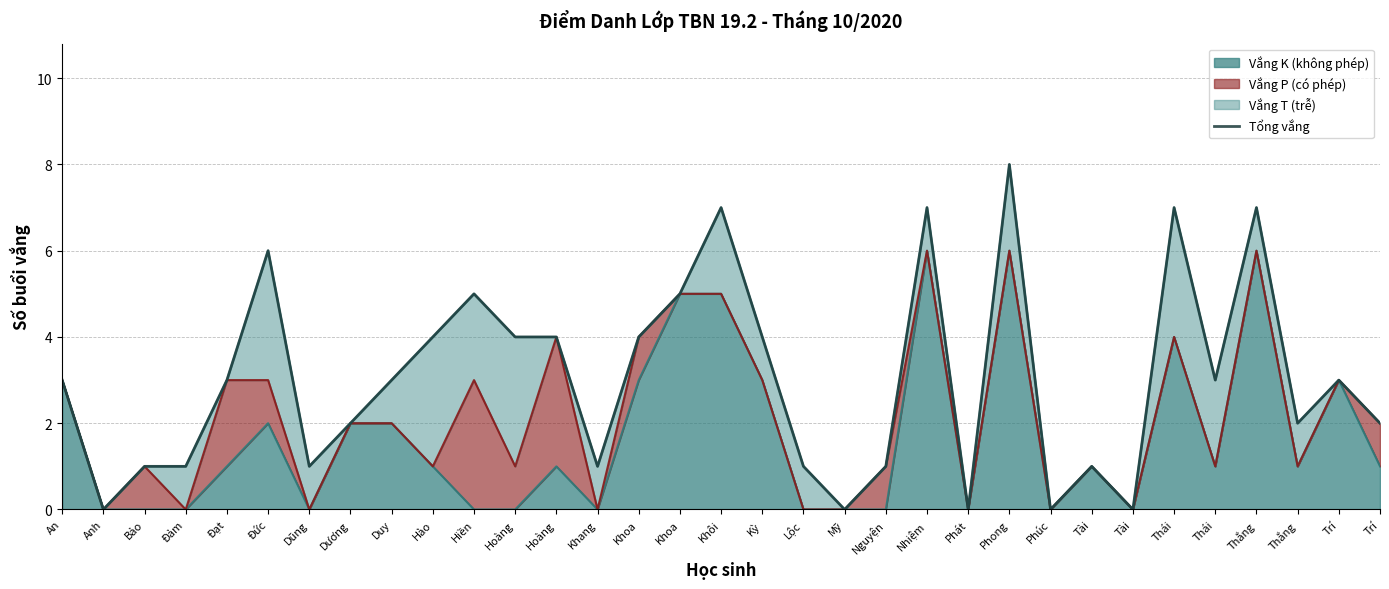

The chart shows a value of 13 at Phong. True or false?

False